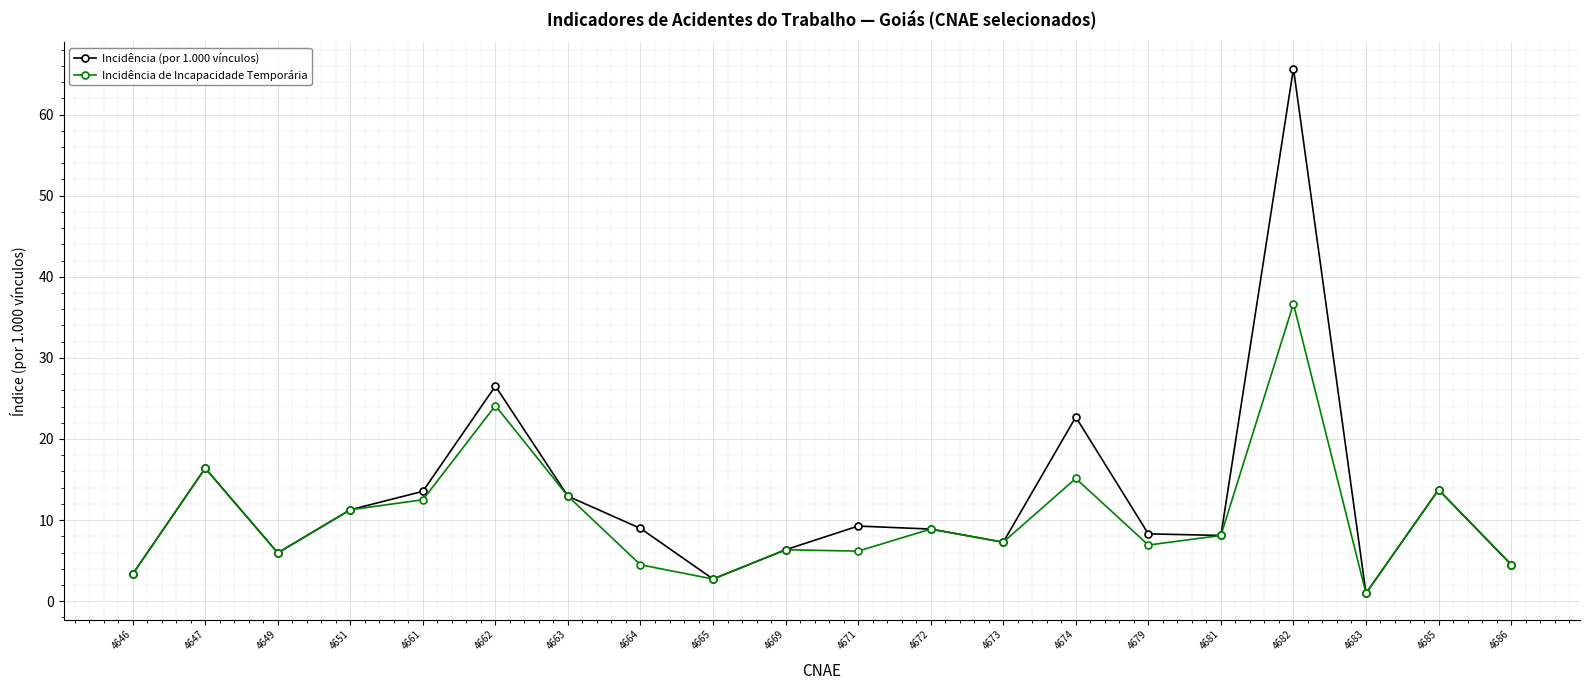

Which series has the largest range (max minus min)?

Incidência (por 1.000 vínculos)